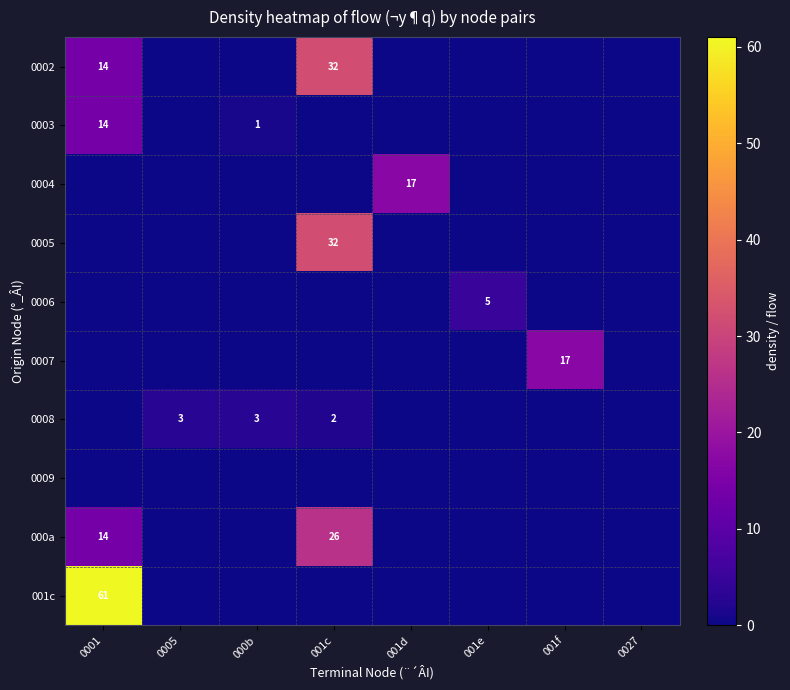

At 000b, list the series in order from smallest to largest.

0002, 0004, 0005, 0006, 0007, 0009, 000a, 001c, 0003, 0008